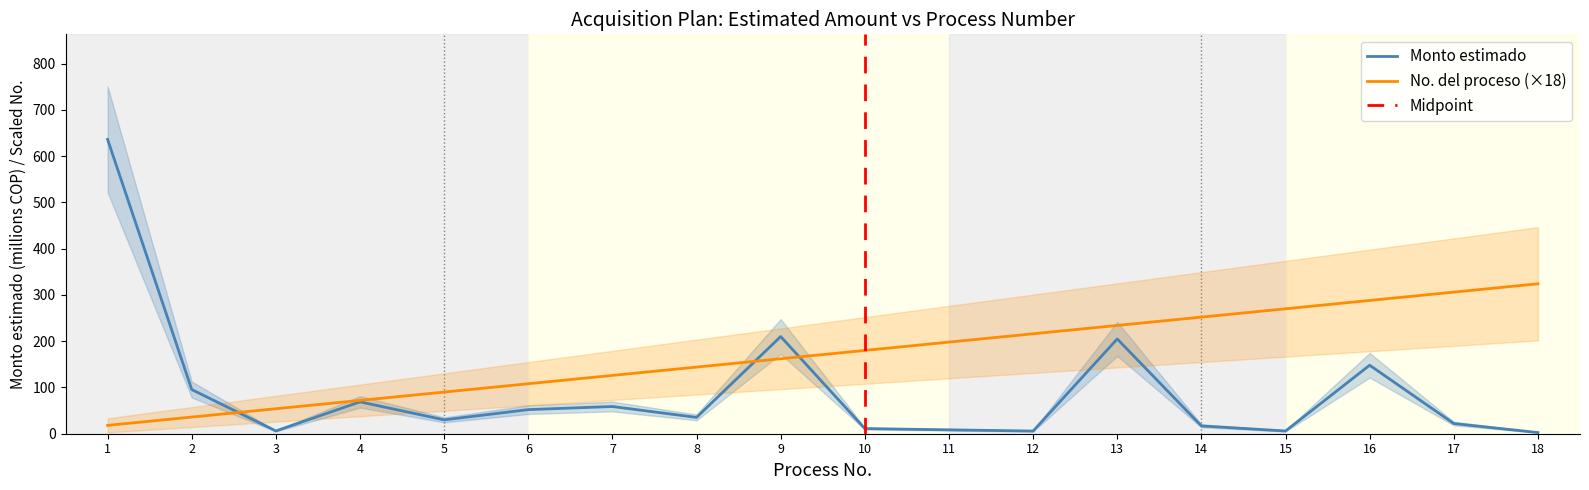

The No. del proceso series shows 287.9 at 12. True or false?

False